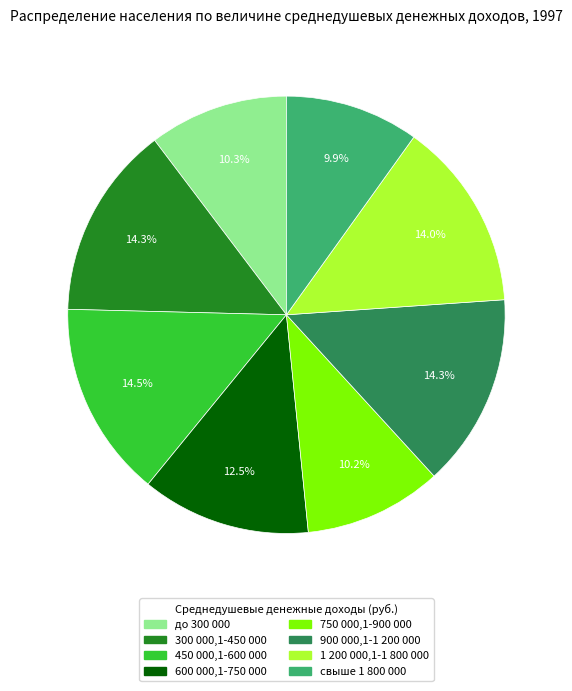

Is there a majority slice in this chart?

No